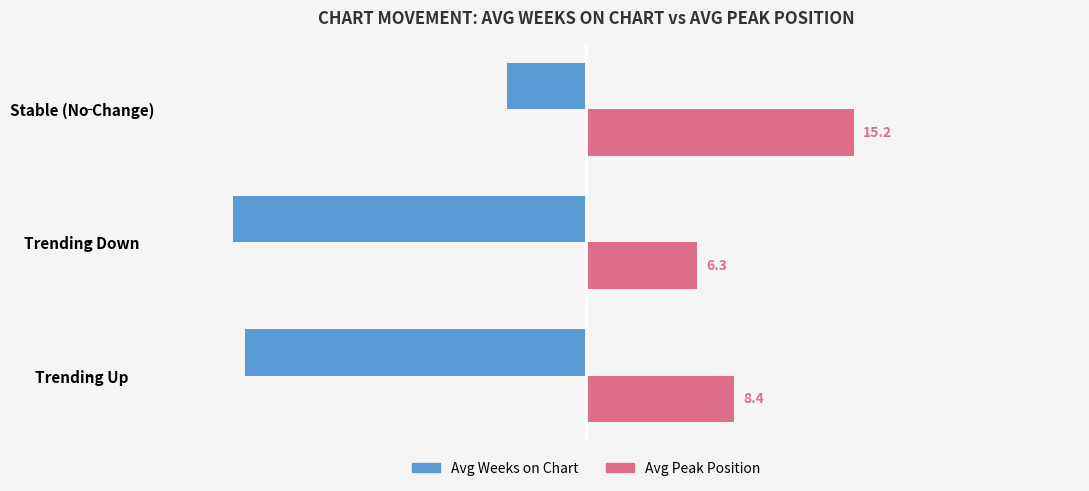

Which category has the lowest value in the Avg Weeks on Chart series?

Trending Down